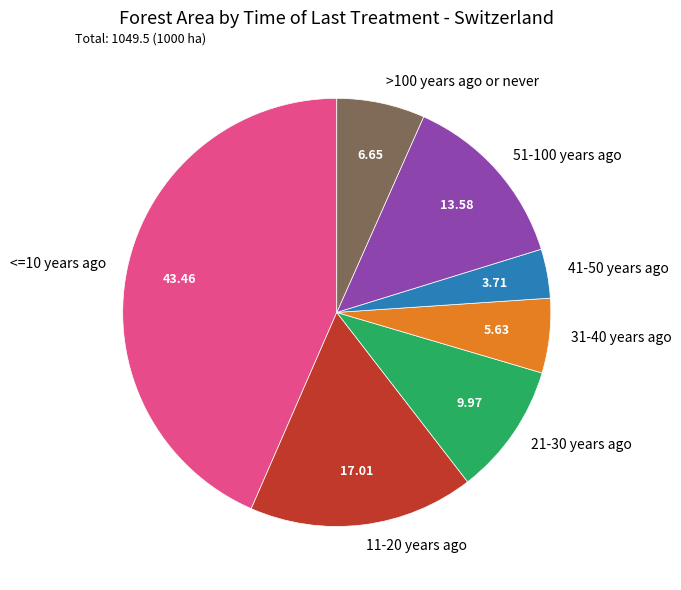

Rank the categories by value from highest to lowest.

<=10 years ago, 11-20 years ago, 51-100 years ago, 21-30 years ago, >100 years ago or never, 31-40 years ago, 41-50 years ago